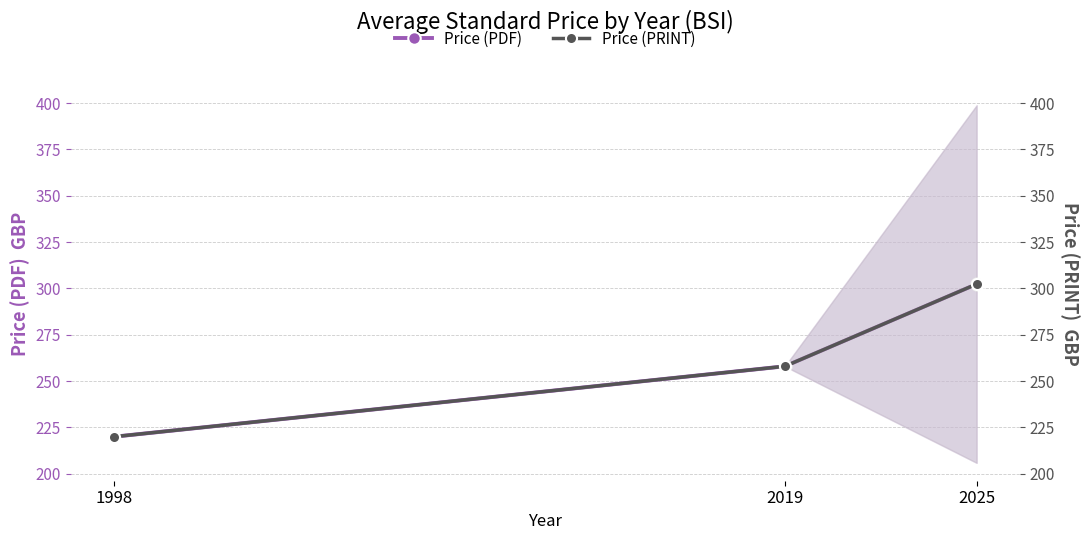

What is the maximum value shown in the chart?

302.3